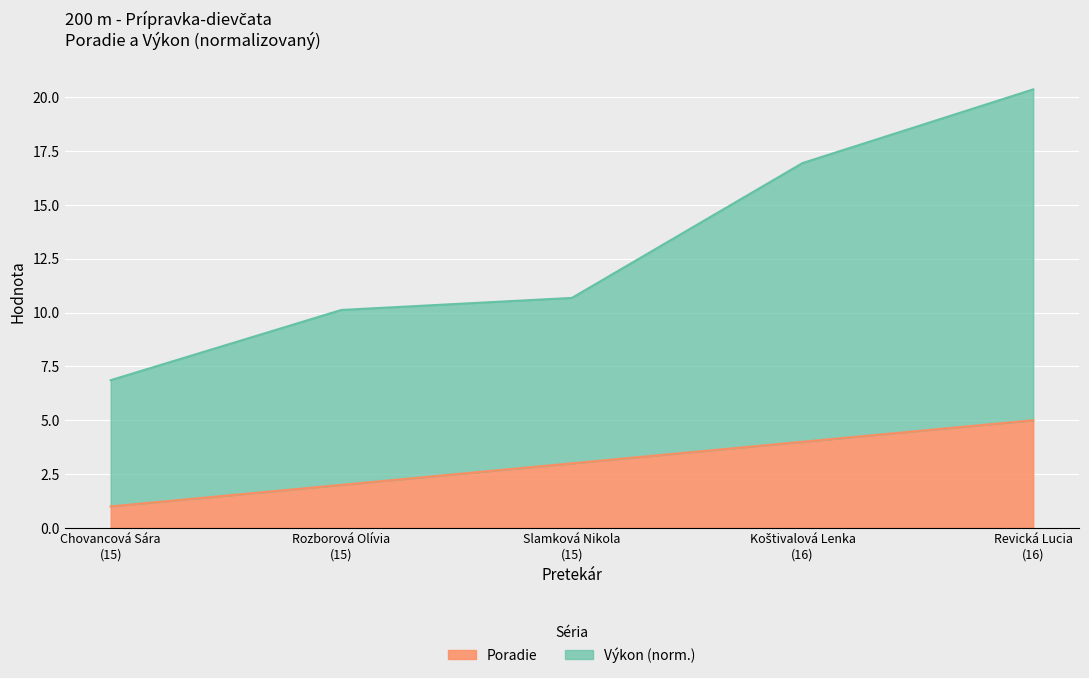

What is the value of the Výkon point at the 5th from the left?

20.4